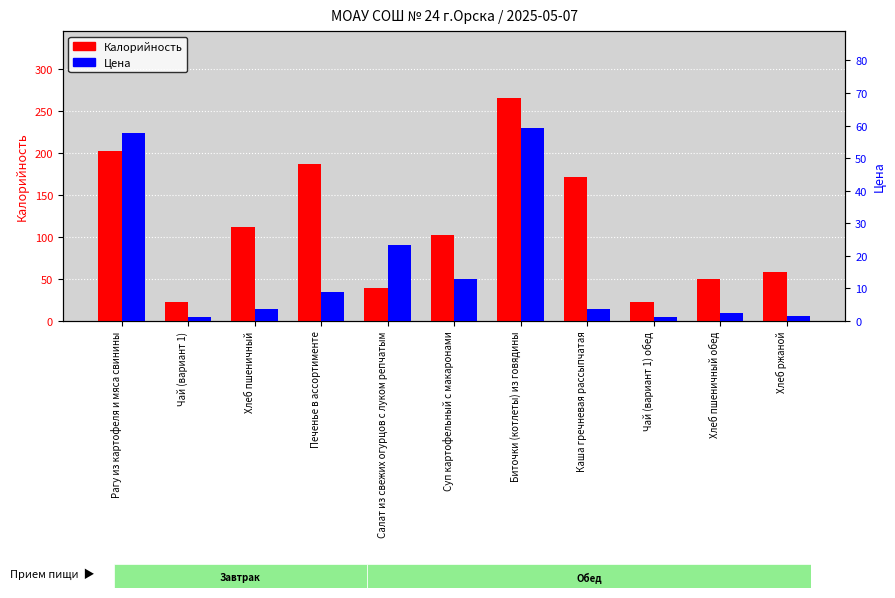

How many values in the Калорийность series exceed 102?

5